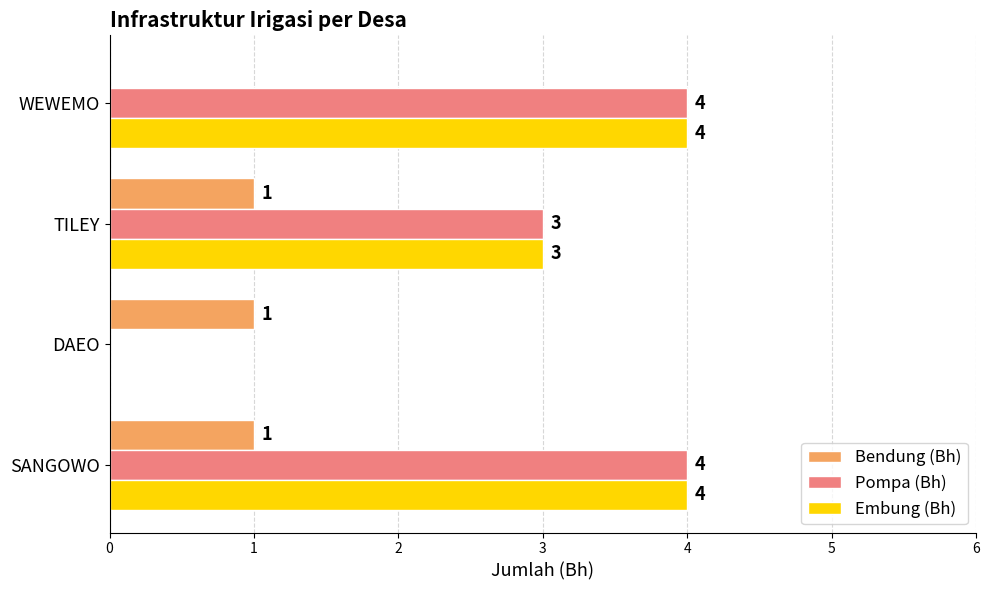

The Embung (Bh) series shows 3 at WEWEMO. True or false?

False